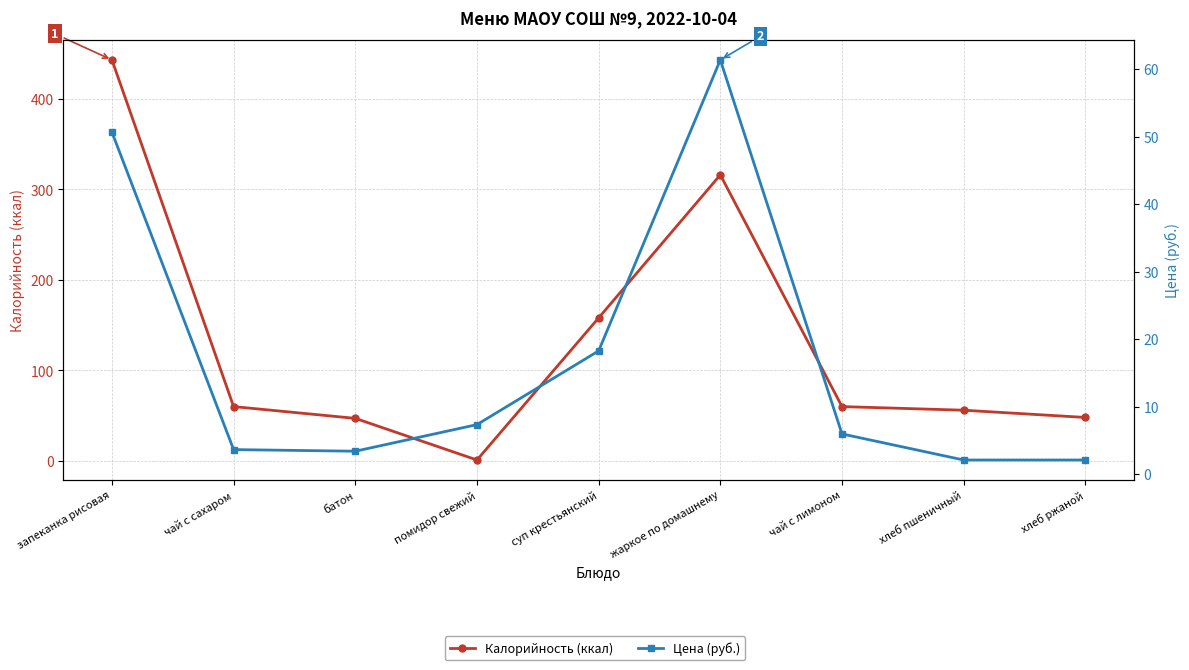

At which label does Цена (руб.) reach its minimum?

хлеб пшеничный